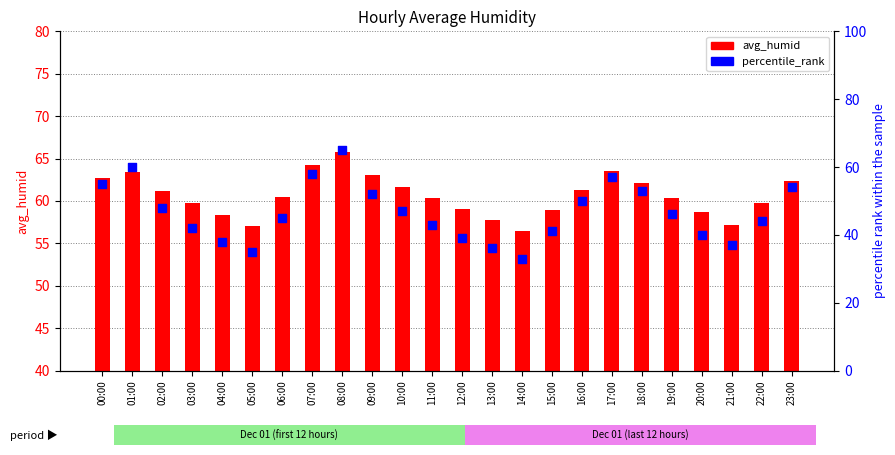

Which series has the largest Y range (max minus min)?

percentile_rank